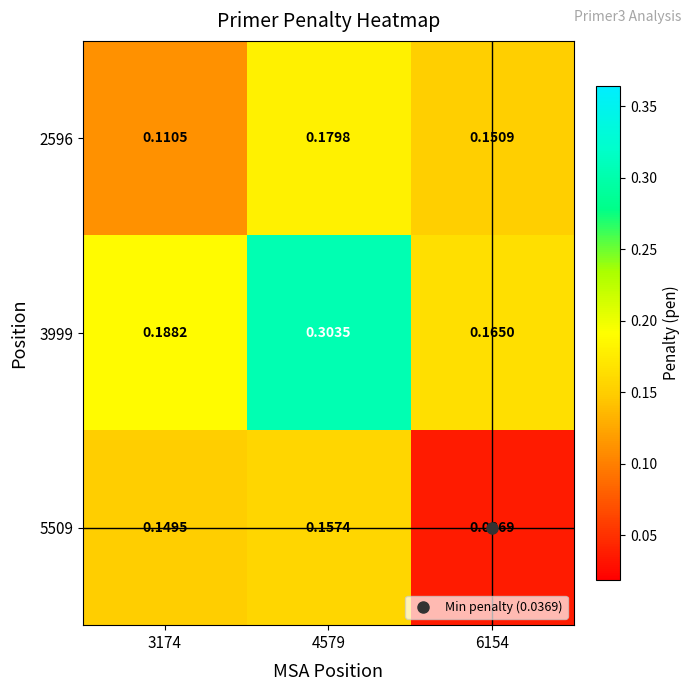

Which series has the widest spread of values?

3999